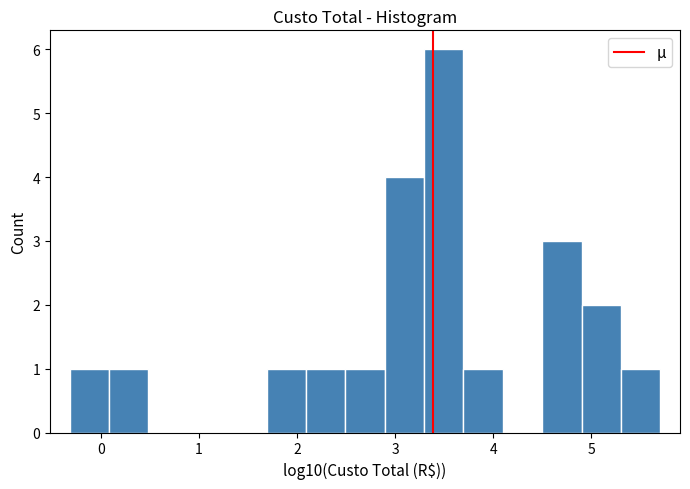

Which range on the x-axis has the tallest bar?

3.3 to 3.7